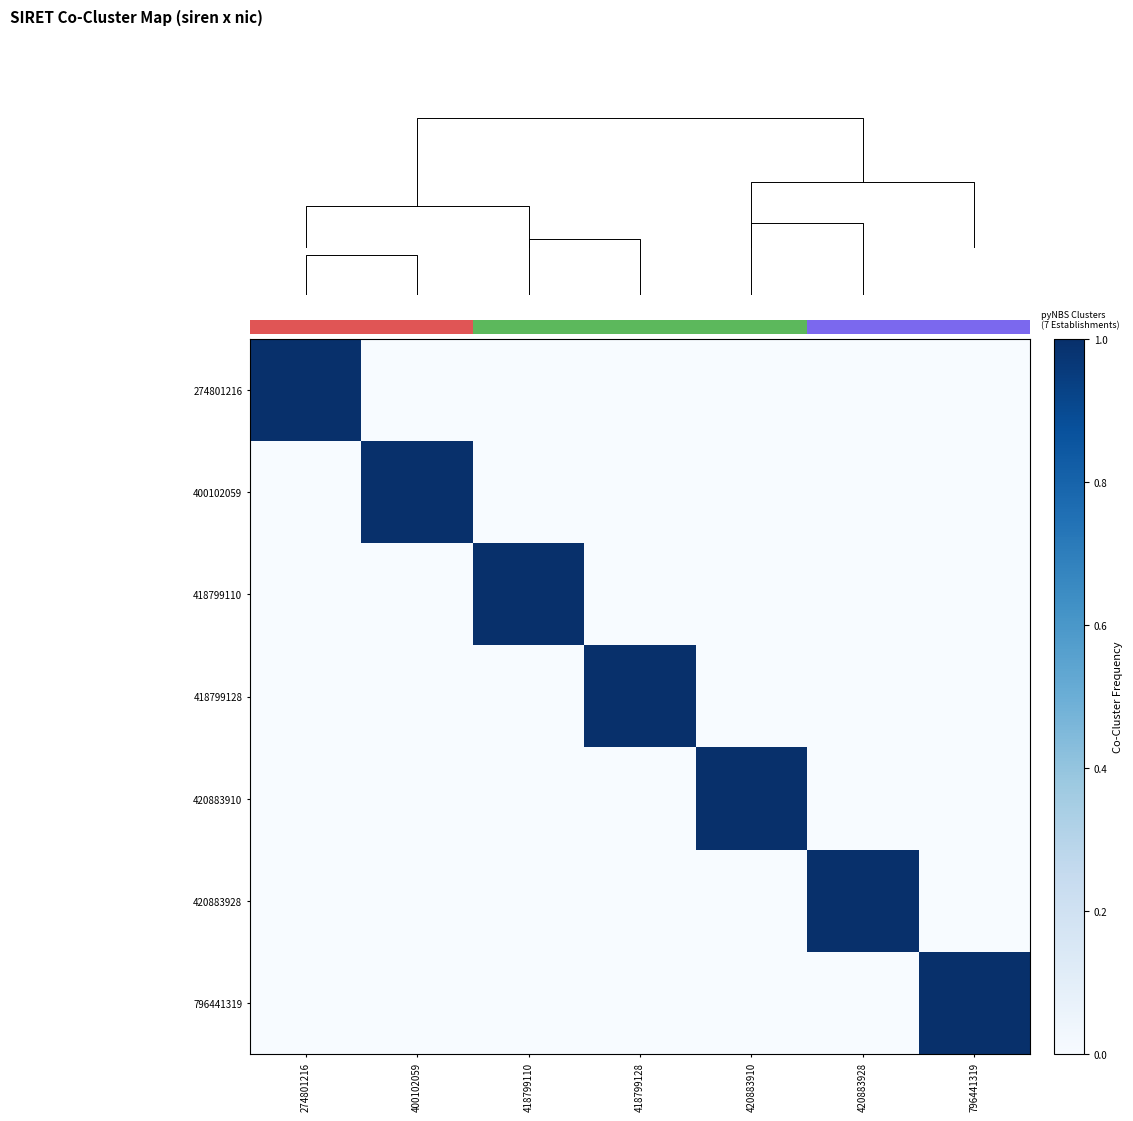

Count the number of data series in this chart.

7